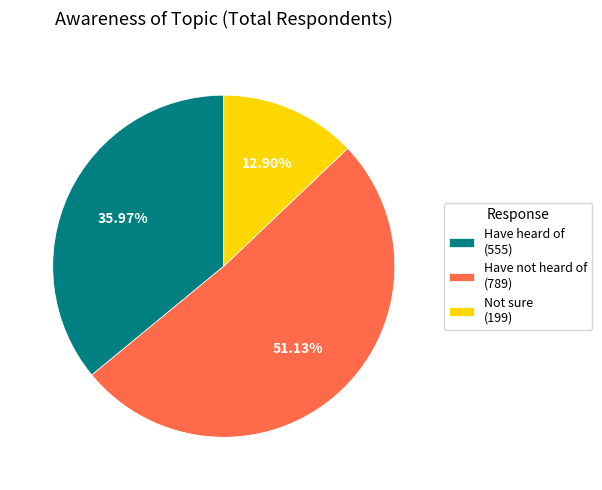

What is the majority slice?

Have not heard of